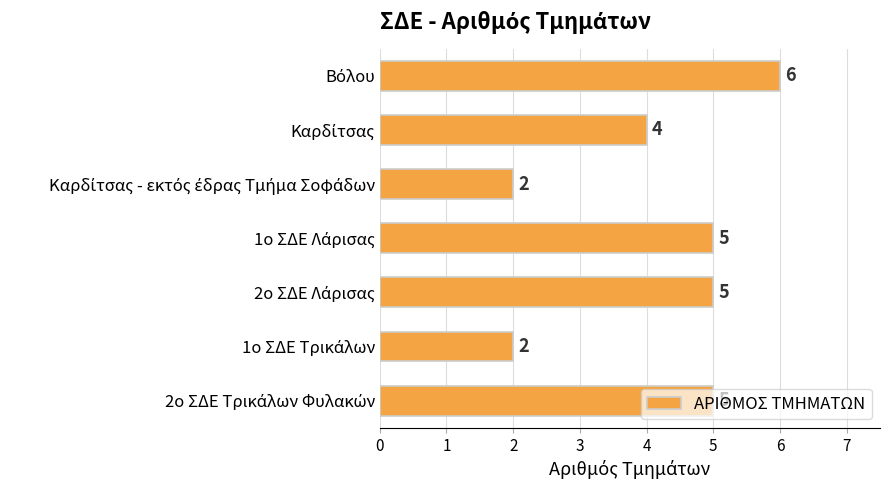

What is the difference between the maximum and minimum values?

4